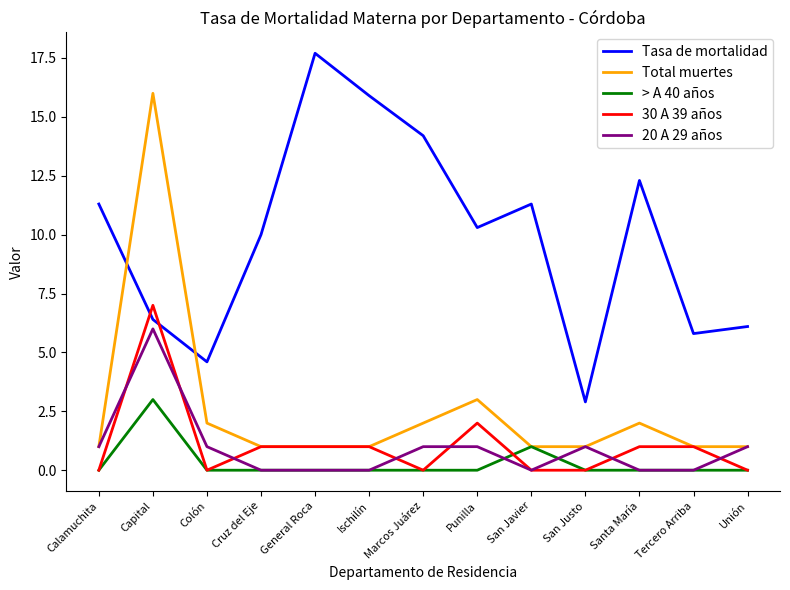

Reading left to right, what are all the values shown in this chart?

Tasa de mortalidad: Calamuchita=11.3	Capital=6.4	Colón=4.6	Cruz del Eje=10.0	General Roca=17.7	Ischilín=15.9	Marcos Juárez=14.2	Punilla=10.3	San Javier=11.3	San Justo=2.9	Santa María=12.3	Tercero Arriba=5.8	Unión=6.1
Total muertes: Calamuchita=1.0	Capital=16.0	Colón=2.0	Cruz del Eje=1.0	General Roca=1.0	Ischilín=1.0	Marcos Juárez=2.0	Punilla=3.0	San Javier=1.0	San Justo=1.0	Santa María=2.0	Tercero Arriba=1.0	Unión=1.0
> A 40 años: Calamuchita=0.0	Capital=3.0	Colón=0.0	Cruz del Eje=0.0	General Roca=0.0	Ischilín=0.0	Marcos Juárez=0.0	Punilla=0.0	San Javier=1.0	San Justo=0.0	Santa María=0.0	Tercero Arriba=0.0	Unión=0.0
30 A 39 años: Calamuchita=0.0	Capital=7.0	Colón=0.0	Cruz del Eje=1.0	General Roca=1.0	Ischilín=1.0	Marcos Juárez=0.0	Punilla=2.0	San Javier=0.0	San Justo=0.0	Santa María=1.0	Tercero Arriba=1.0	Unión=0.0
20 A 29 años: Calamuchita=1.0	Capital=6.0	Colón=1.0	Cruz del Eje=0.0	General Roca=0.0	Ischilín=0.0	Marcos Juárez=1.0	Punilla=1.0	San Javier=0.0	San Justo=1.0	Santa María=0.0	Tercero Arriba=0.0	Unión=1.0